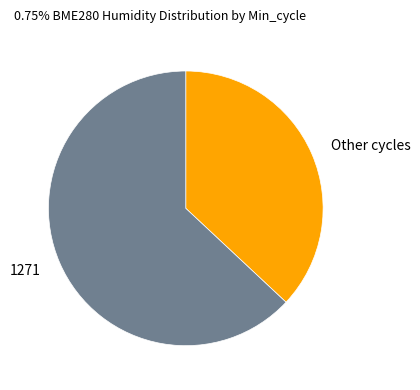

The 1271 slice represents 63% of the pie. True or false?

True